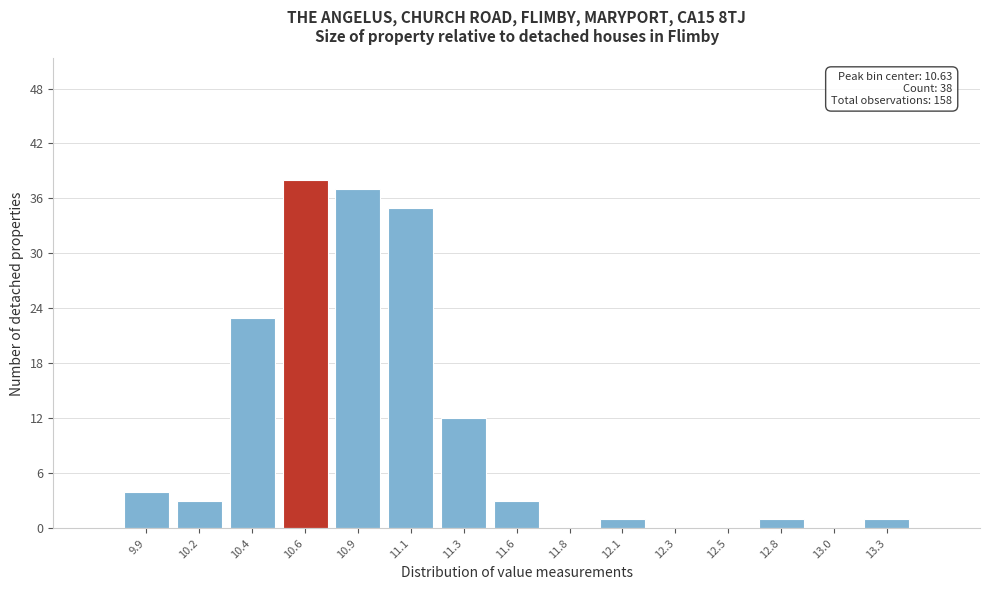

Reading right to left, transcribe all the data shown in this chart.

13.3=1	13.0=0	12.8=1	12.5=0	12.3=0	12.1=1	11.8=0	11.6=3	11.3=12	11.1=35	10.9=37	10.6=38	10.4=23	10.2=3	9.9=4